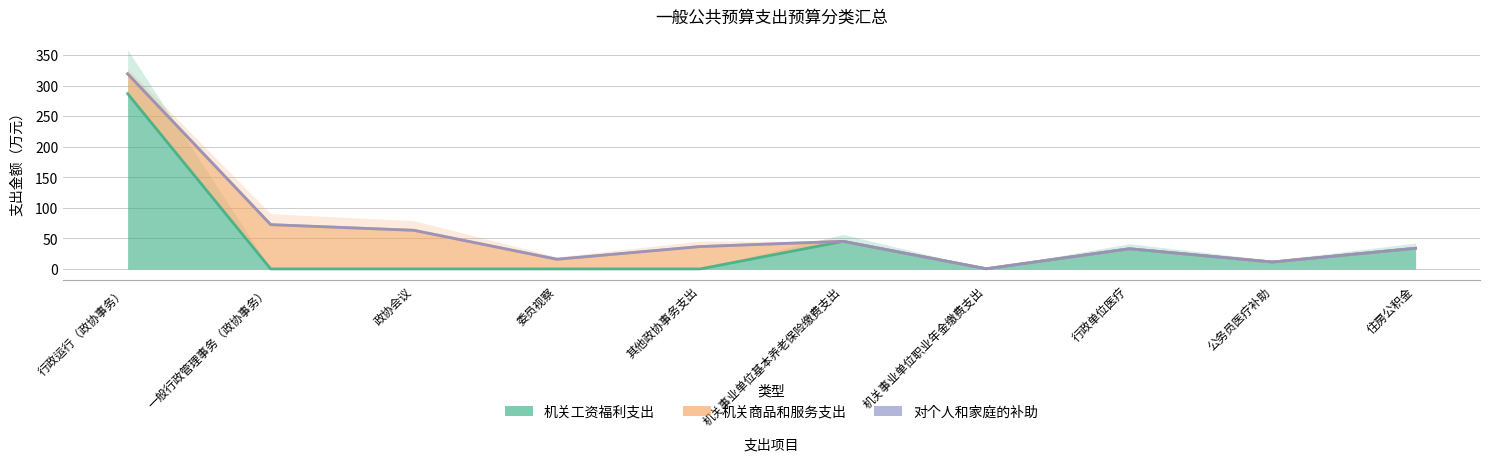

True or false: 机关工资福利支出 has a value of 11.3 at 公务员医疗补助.

True